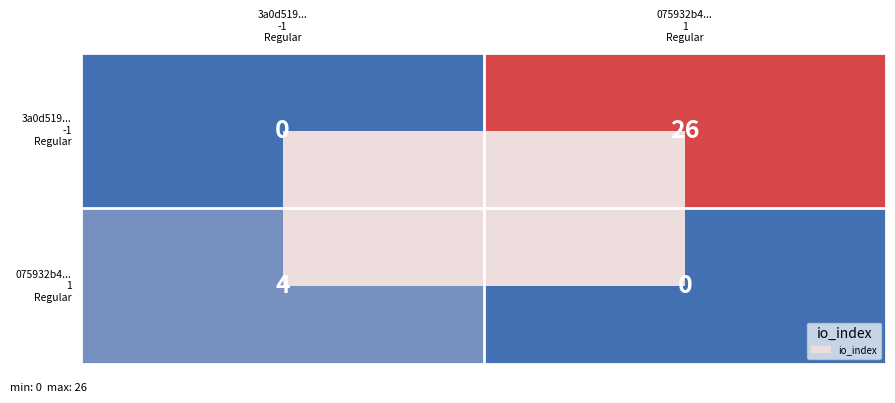

How many distinct data groups are displayed?

2